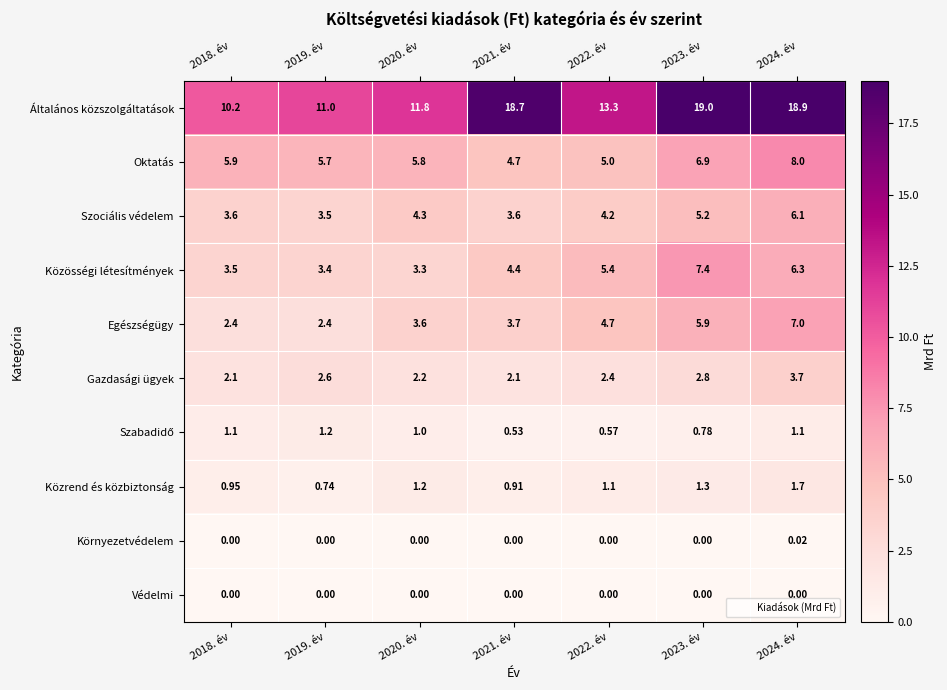

Which series has the largest total across all categories?

Általános közszolgáltatások